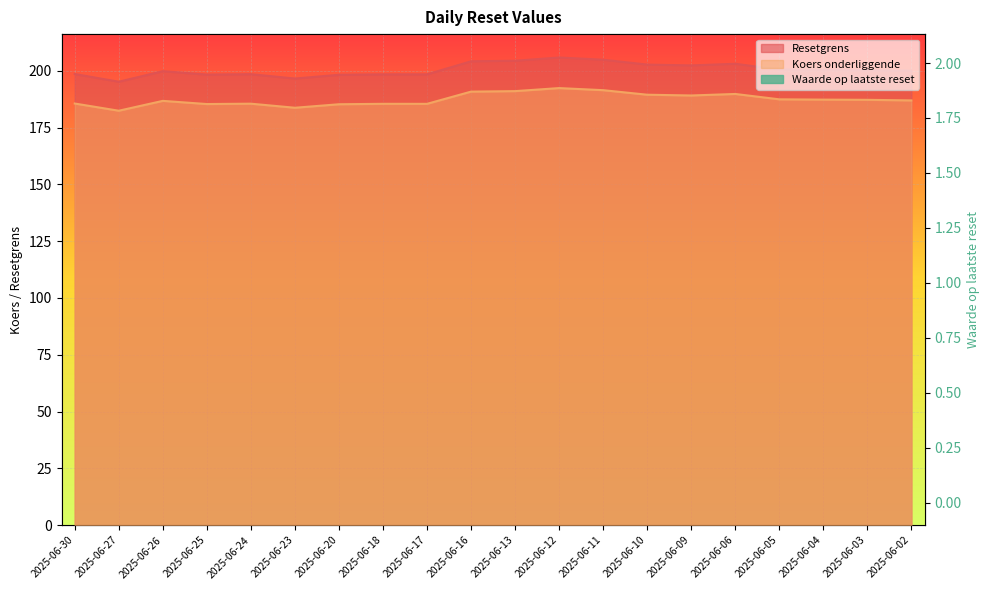

What is the difference between the Waarde op laatste reset values at 2025-06-25 and 2025-06-26?

0.2